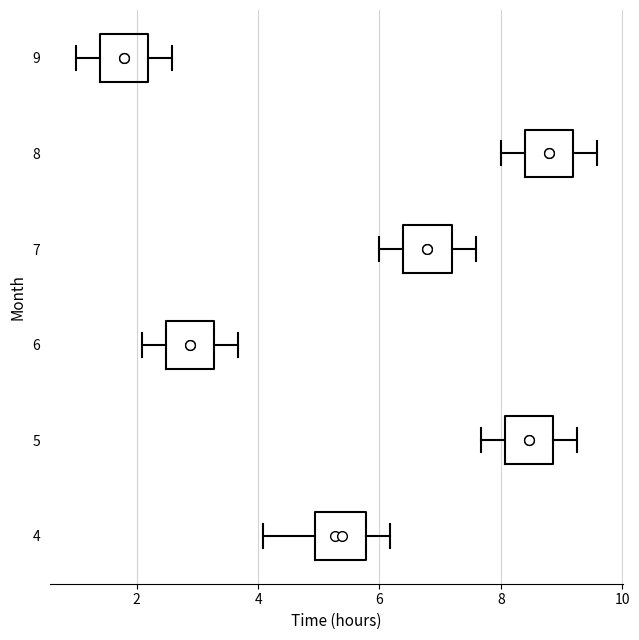

Where does the median line of the box at y = 6 sit on the x-axis? The values are not printed on the chart, so give them approximately, as read against the axis.

2.8